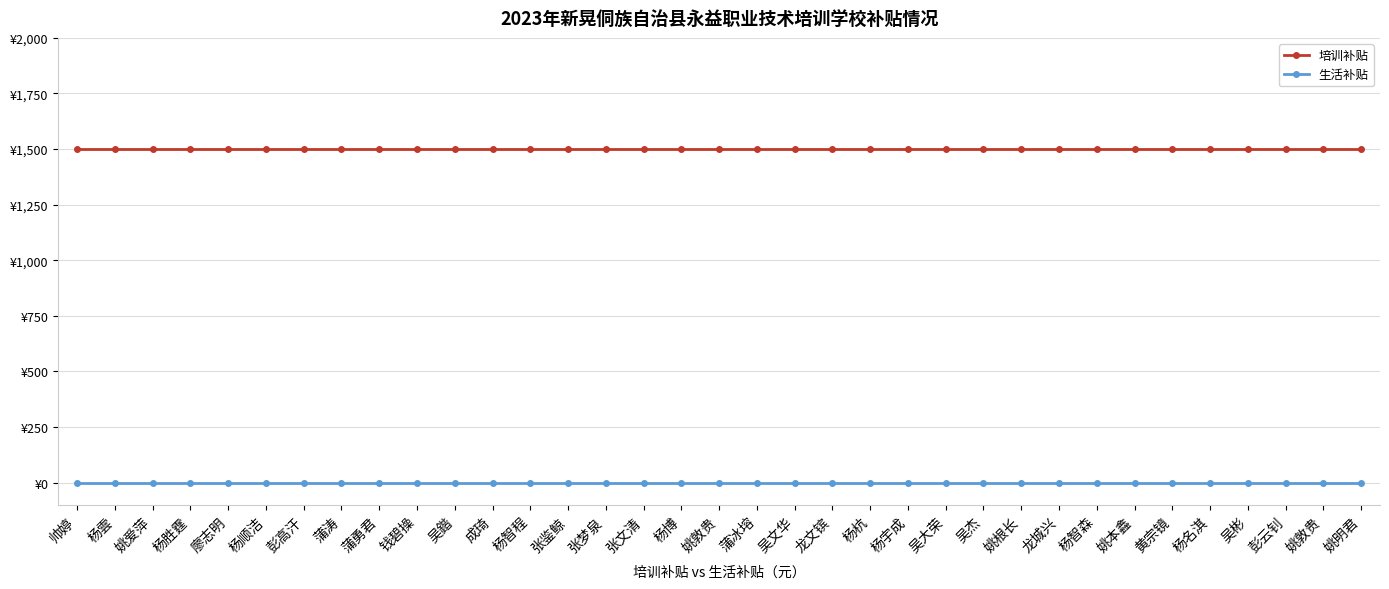

Is this an area chart (filled region under the line)?

No